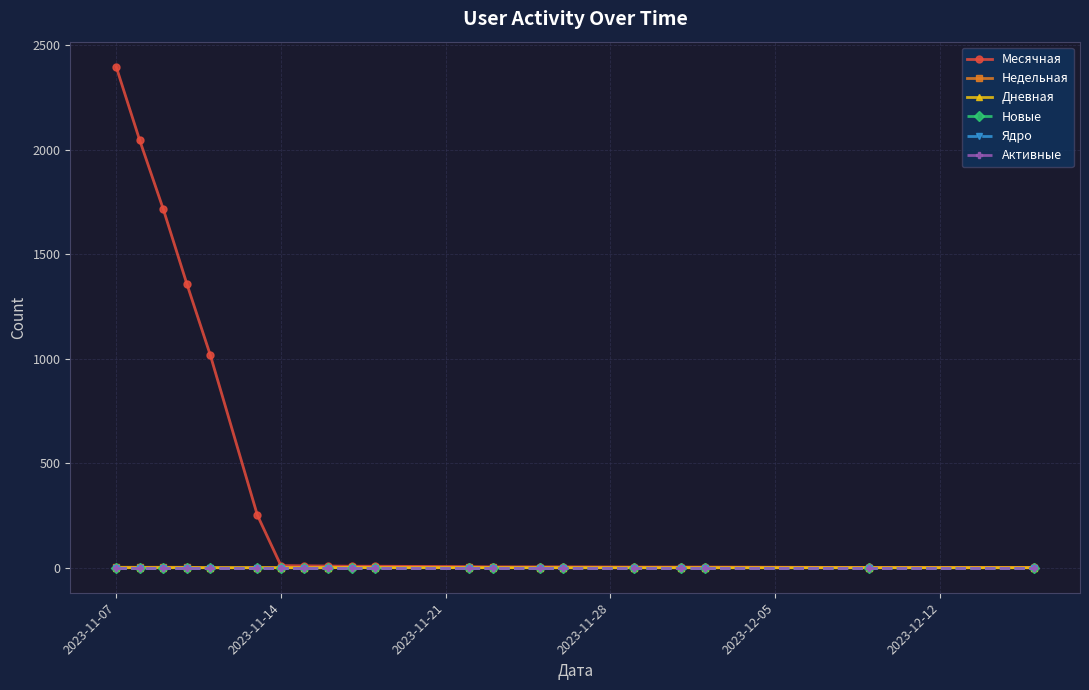

Does the chart have visible grid lines?

Yes